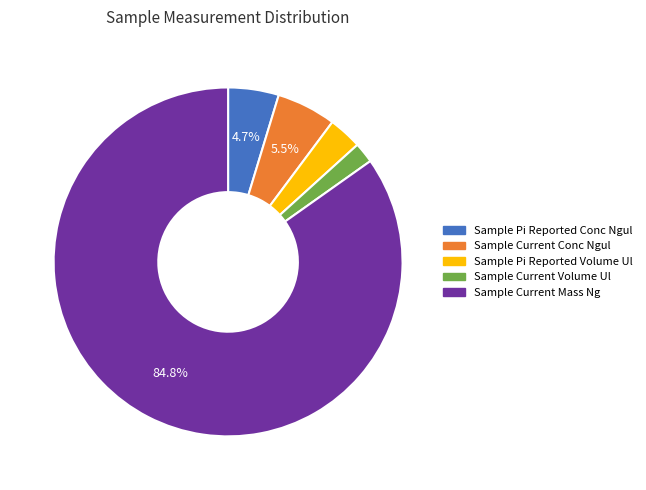

Is the sum of Sample Pi Reported Conc Ngul and Sample Current Mass Ng greater than half?

Yes